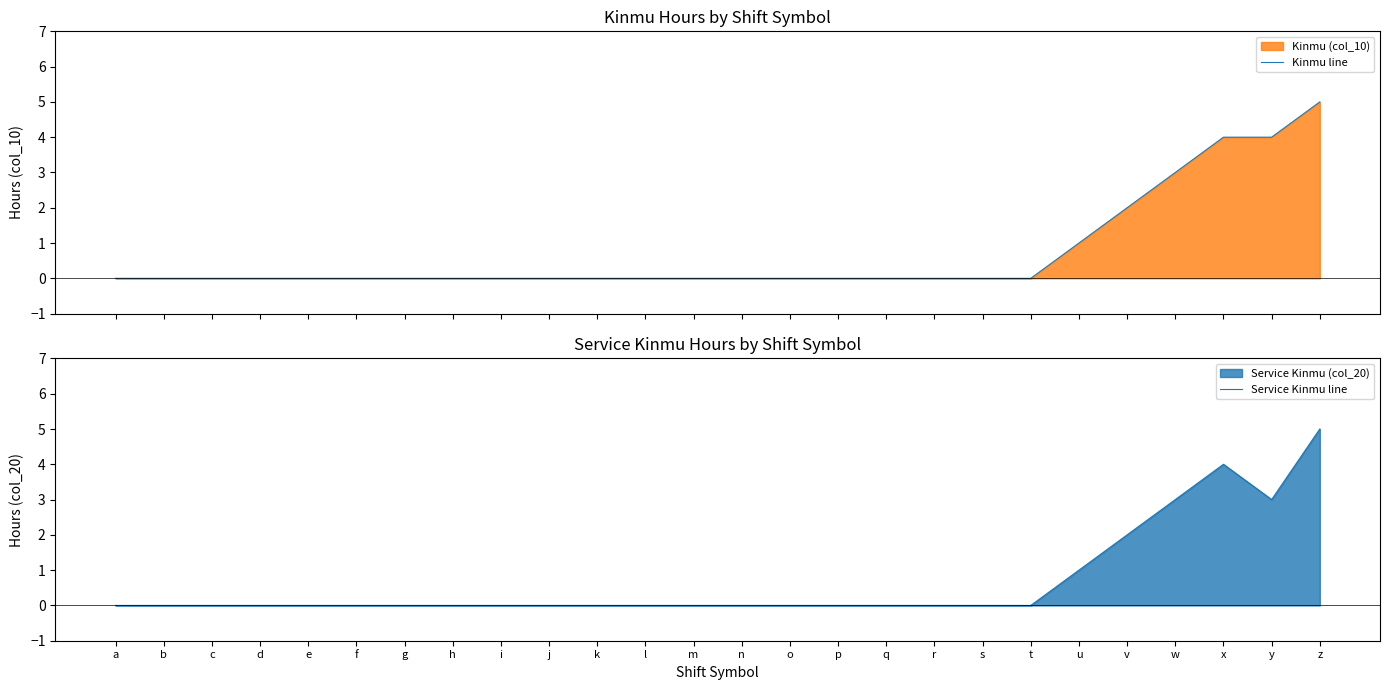

Is it true that Service Kinmu line equals -2 at k?

False